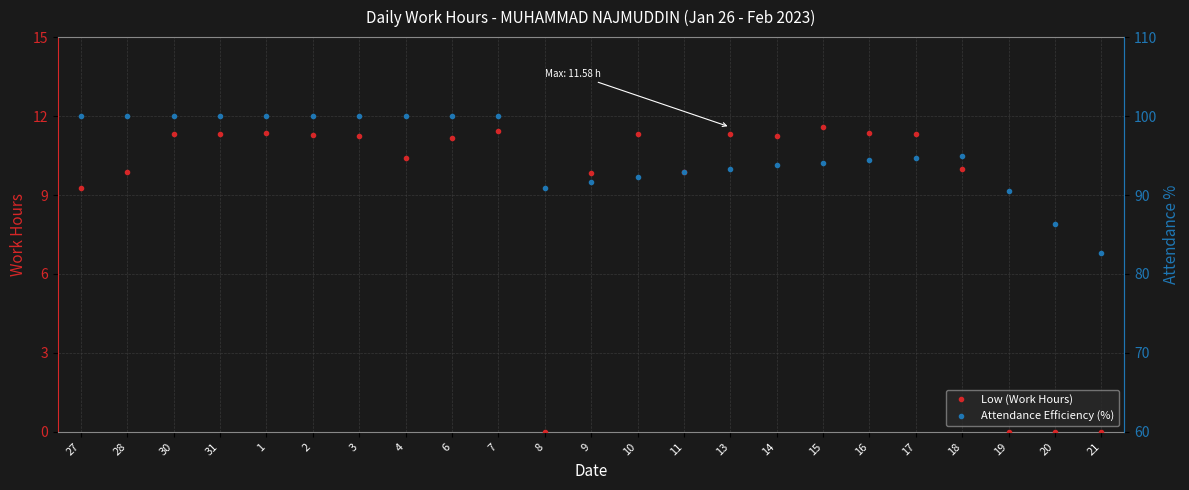

What is the difference between the second highest and second lowest values in the Low (Work Hours) series?

11.4